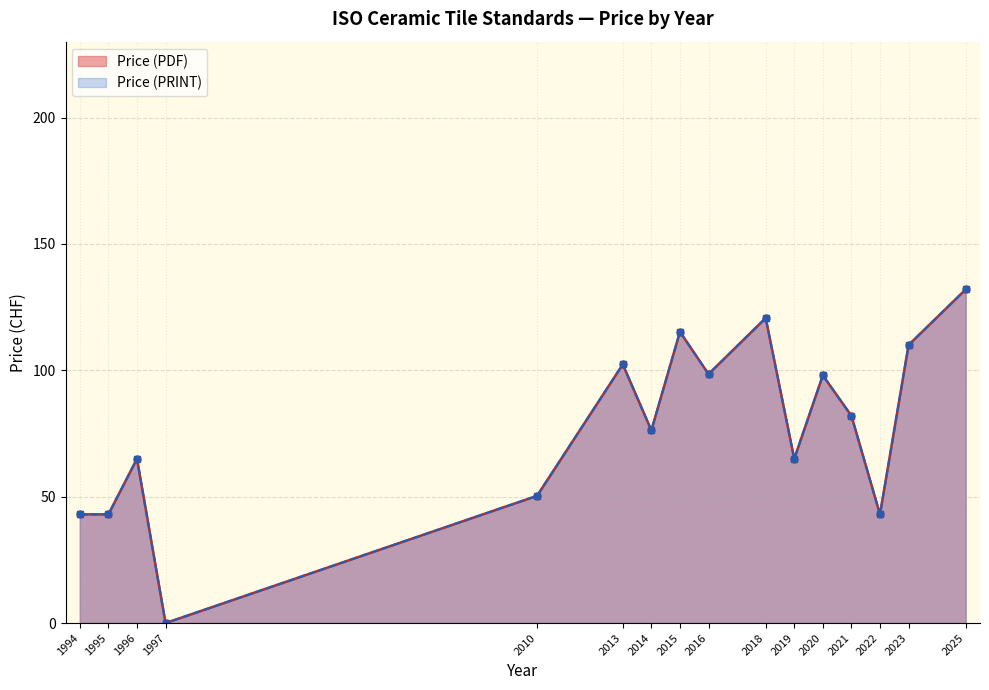

How many interior local peaks does the Price (PDF) series have?

5